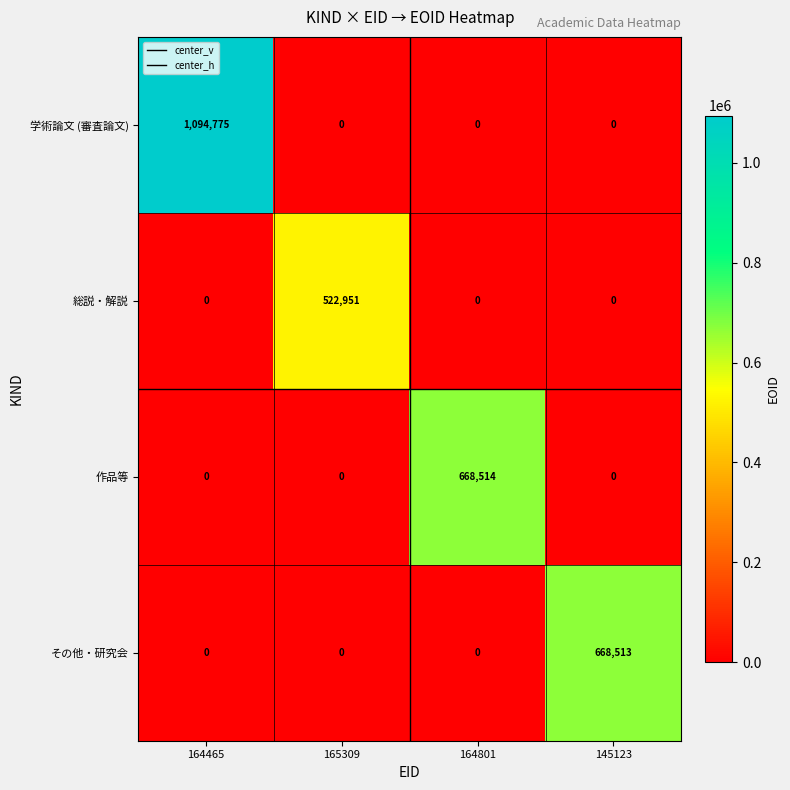

What is the average value of the 学術論文 (審査論文) series?

273694